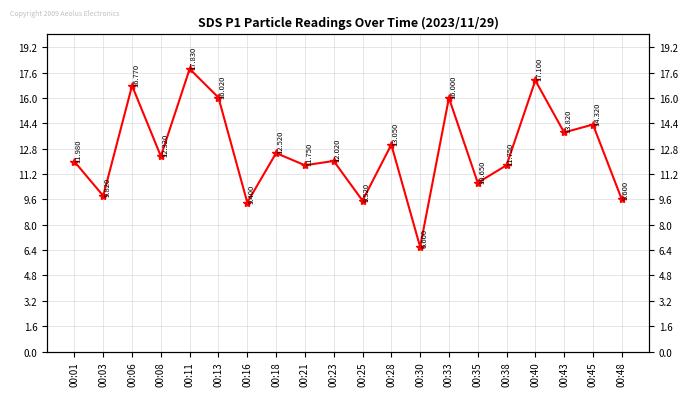

Which has a higher value, 00:06 or 00:43?

00:06